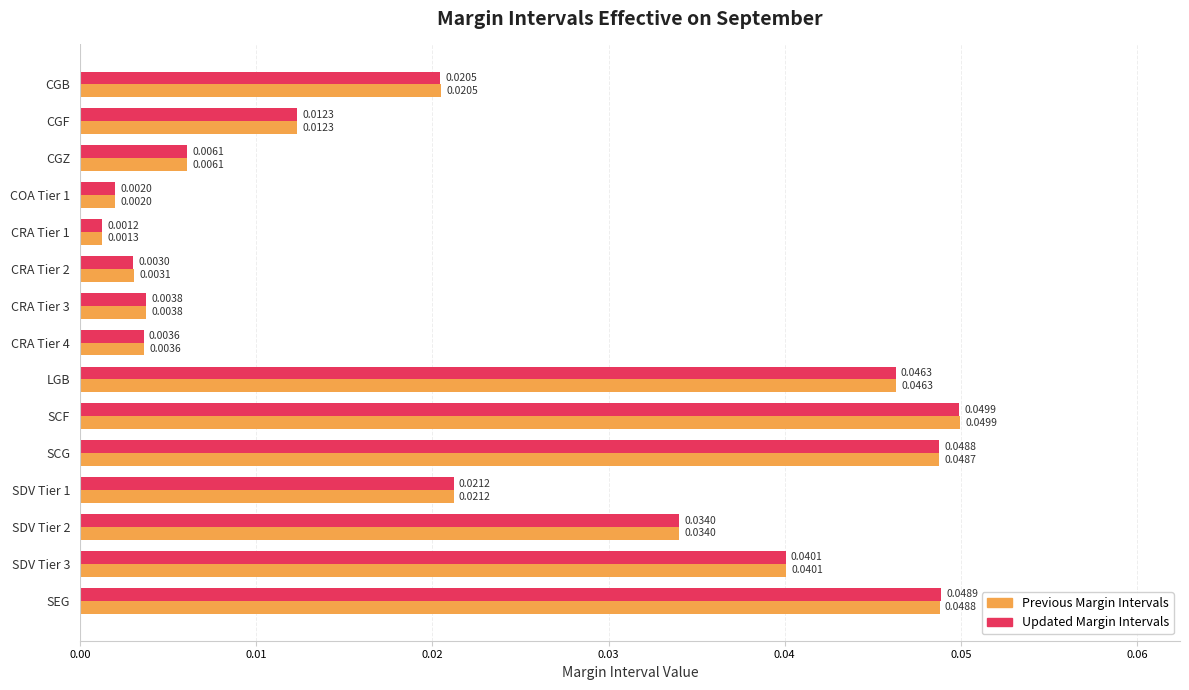

Which category has the highest value in the Previous Margin Intervals series?

SCF